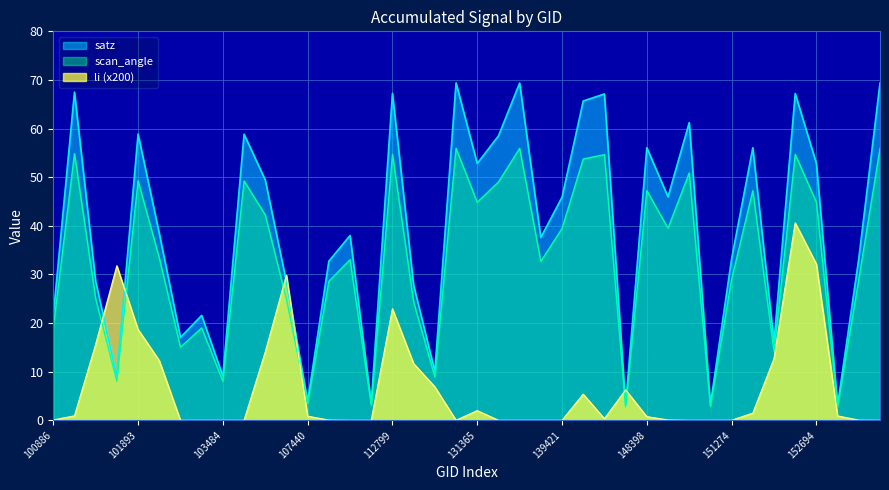

Which series has the largest range (max minus min)?

satz